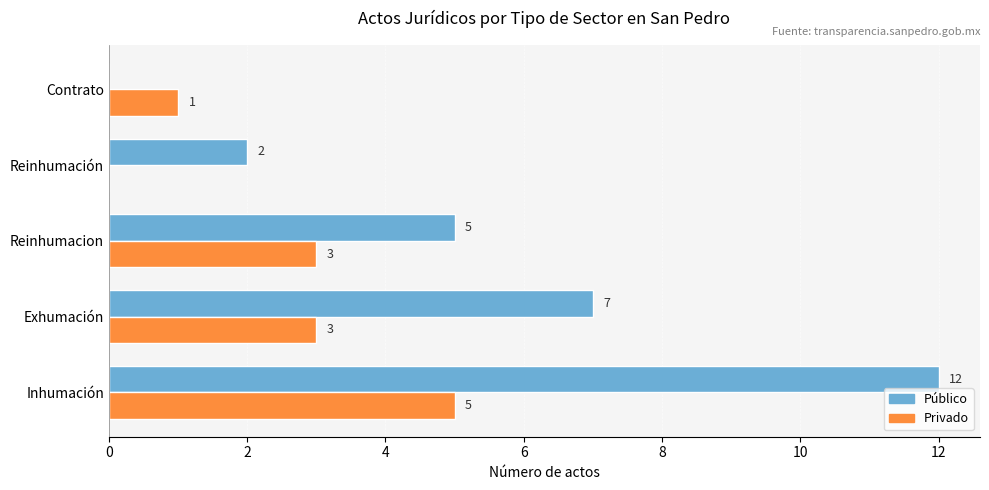

True or false: Público has a value of 2 at Reinhumación.

True